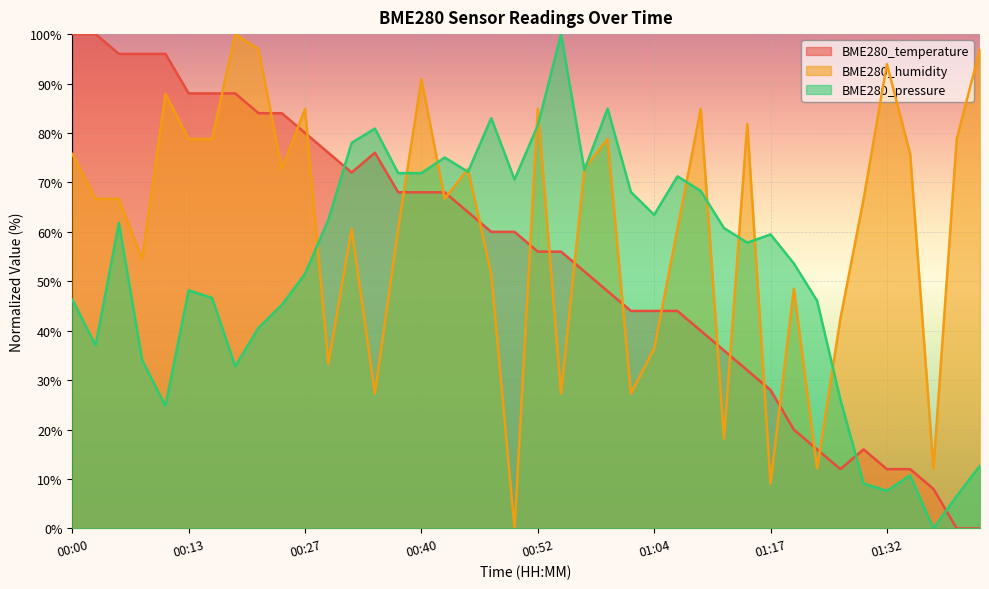

Reading right to left, what are all the values shown in this chart?

BME280_temperature: 01:42=0.0	01:39=0.0	01:37=8.0	01:34=12.0	01:32=12.0	01:29=16.0	01:27=12.0	01:25=16.0	01:19=20.0	01:17=28.0	01:14=32.0	01:11=36.0	01:09=40.0	01:06=44.0	01:04=44.0	01:02=44.0	00:59=48.0	00:57=52.0	00:54=56.0	00:52=56.0	00:49=60.0	00:47=60.0	00:44=64.0	00:42=68.0	00:40=68.0	00:37=68.0	00:35=76.0	00:32=72.0	00:30=76.0	00:27=80.0	00:25=84.0	00:20=84.0	00:17=88.0	00:15=88.0	00:13=88.0	00:10=96.0	00:07=96.0	00:05=96.0	00:02=100.0	00:00=100.0
BME280_humidity: 01:42=97.0	01:39=78.8	01:37=12.1	01:34=75.8	01:32=93.9	01:29=66.7	01:27=42.4	01:25=12.1	01:19=48.5	01:17=9.1	01:14=81.8	01:11=18.2	01:09=84.8	01:06=60.6	01:04=36.4	01:02=27.3	00:59=78.8	00:57=72.7	00:54=27.3	00:52=84.8	00:49=0.0	00:47=51.5	00:44=72.7	00:42=66.7	00:40=90.9	00:37=60.6	00:35=27.3	00:32=60.6	00:30=33.3	00:27=84.8	00:25=72.7	00:20=97.0	00:17=100.0	00:15=78.8	00:13=78.8	00:10=87.9	00:07=54.5	00:05=66.7	00:02=66.7	00:00=75.8
BME280_pressure: 01:42=12.7	01:39=6.6	01:37=0.0	01:34=10.7	01:32=7.6	01:29=9.1	01:27=26.1	01:25=46.1	01:19=53.6	01:17=59.5	01:14=57.8	01:11=60.8	01:09=68.3	01:06=71.2	01:04=63.4	01:02=68.1	00:59=84.9	00:57=72.5	00:54=100.0	00:52=81.5	00:49=70.6	00:47=83.0	00:44=72.1	00:42=75.0	00:40=71.9	00:37=71.9	00:35=80.9	00:32=78.0	00:30=62.4	00:27=51.5	00:25=45.2	00:20=40.6	00:17=32.8	00:15=46.7	00:13=48.2	00:10=24.8	00:07=34.0	00:05=61.8	00:02=37.0	00:00=46.3